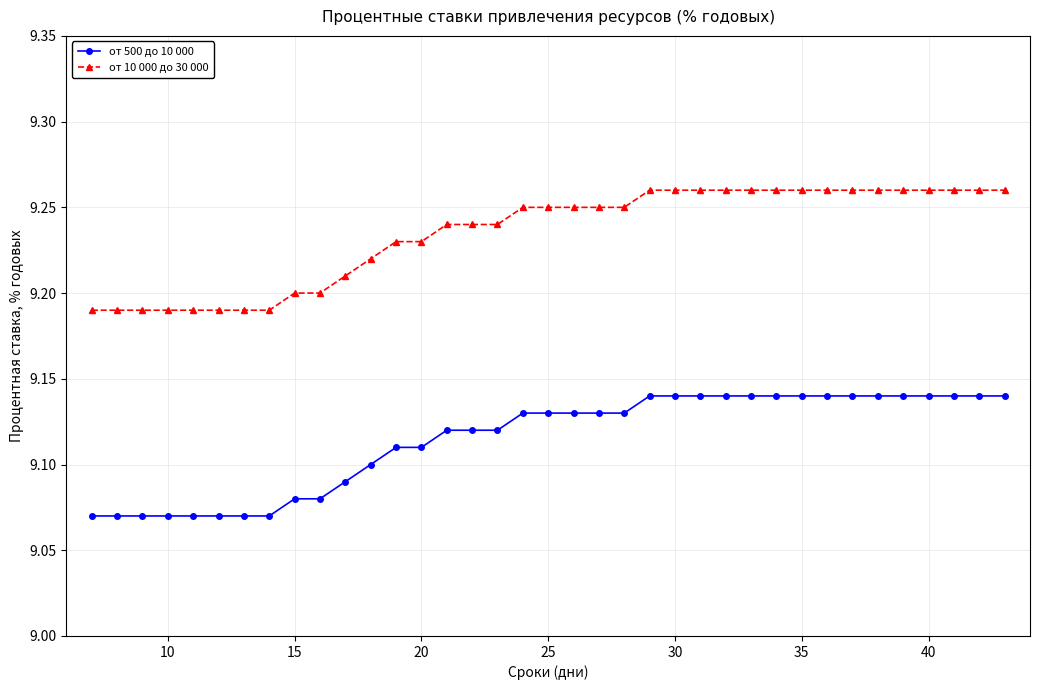

List the series in order of their peak value, lowest first.

от 500 до 10 000, от 10 000 до 30 000